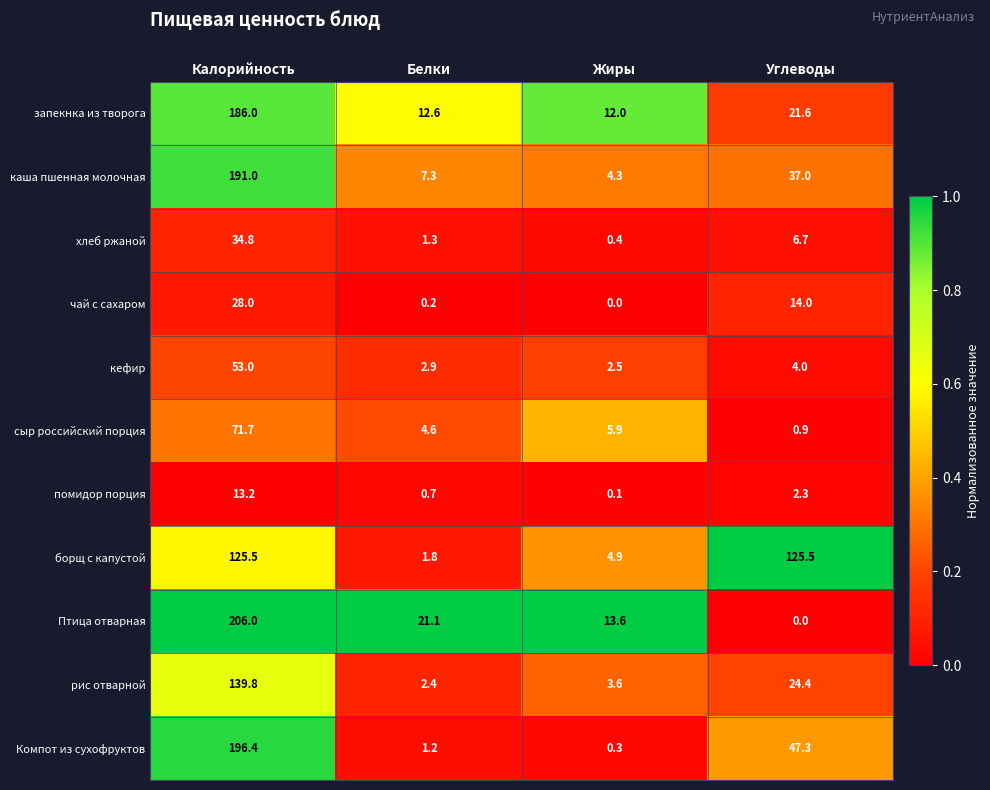

At which category is the sum across all series the highest?

Калорийность